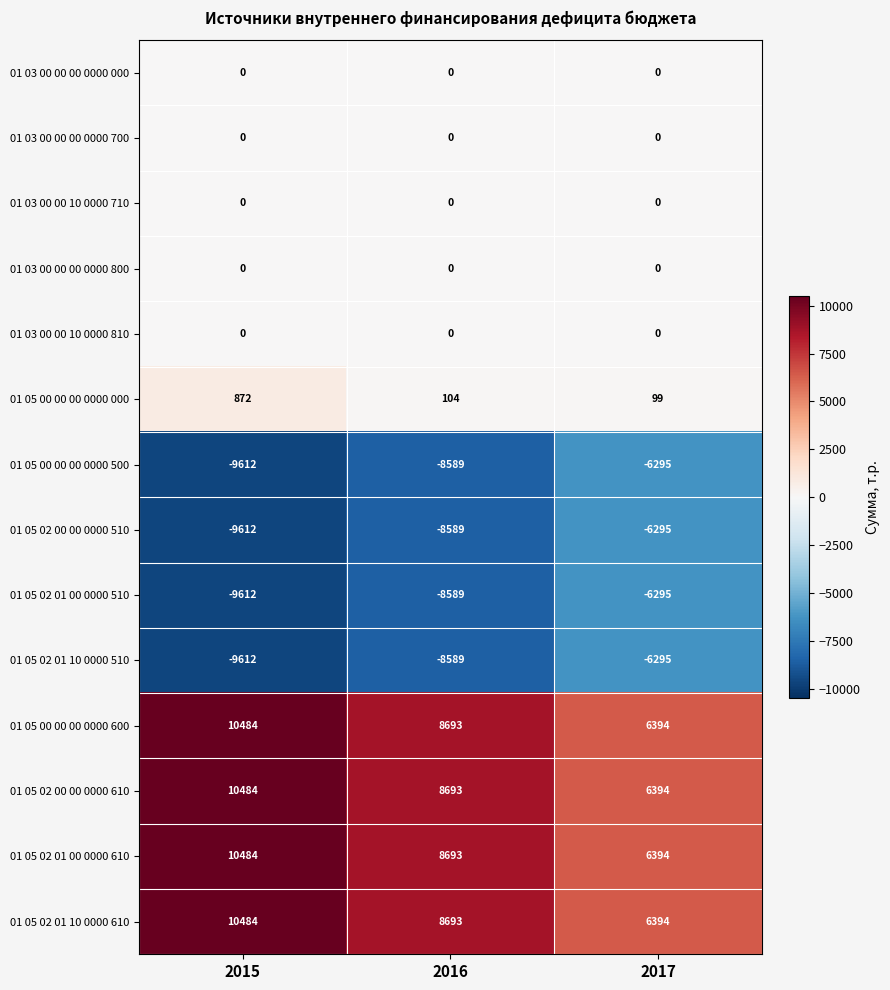

What is the total value across all series at 2017?

495